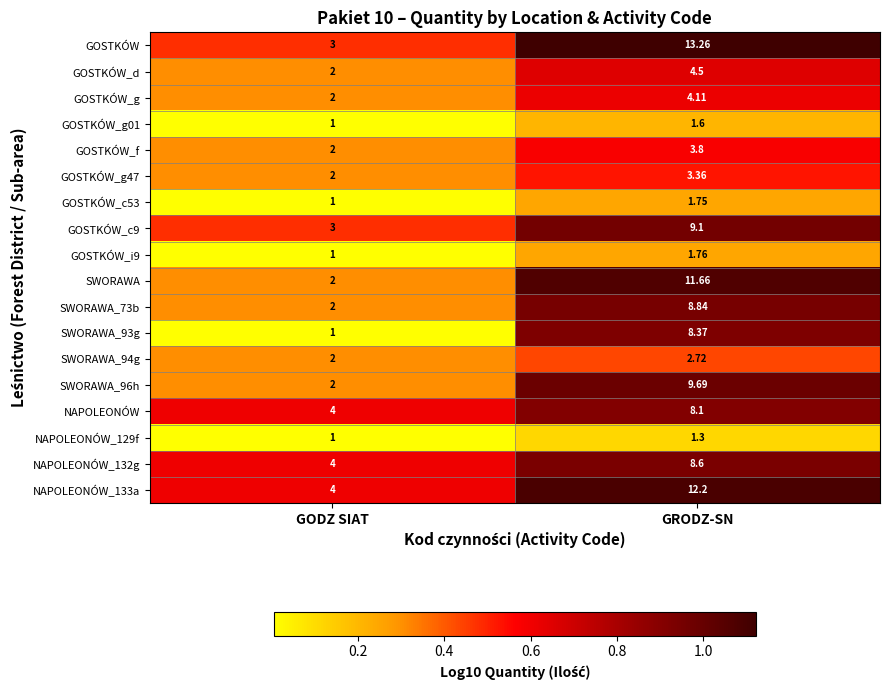

Which category has the lowest value across all series?

GODZ SIAT